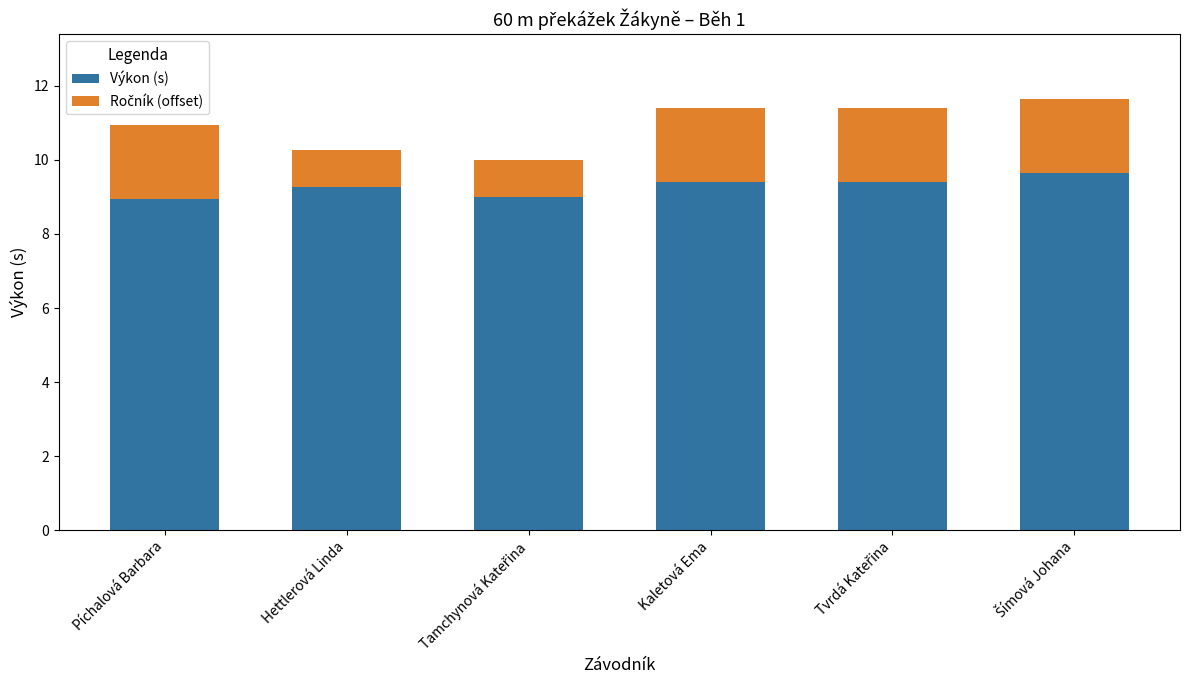

What is the average value of the Výkon (s) series?

9.3